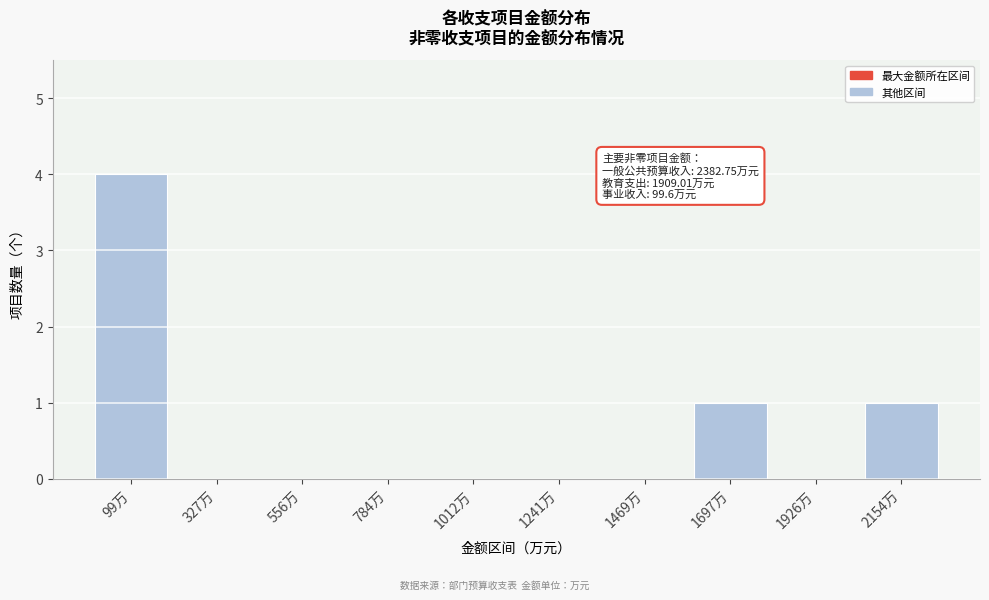

Reading left to right, list all the values displayed in this chart.

99万=4	327万=0	556万=0	784万=0	1012万=0	1241万=0	1469万=0	1697万=1	1926万=0	2154万=1